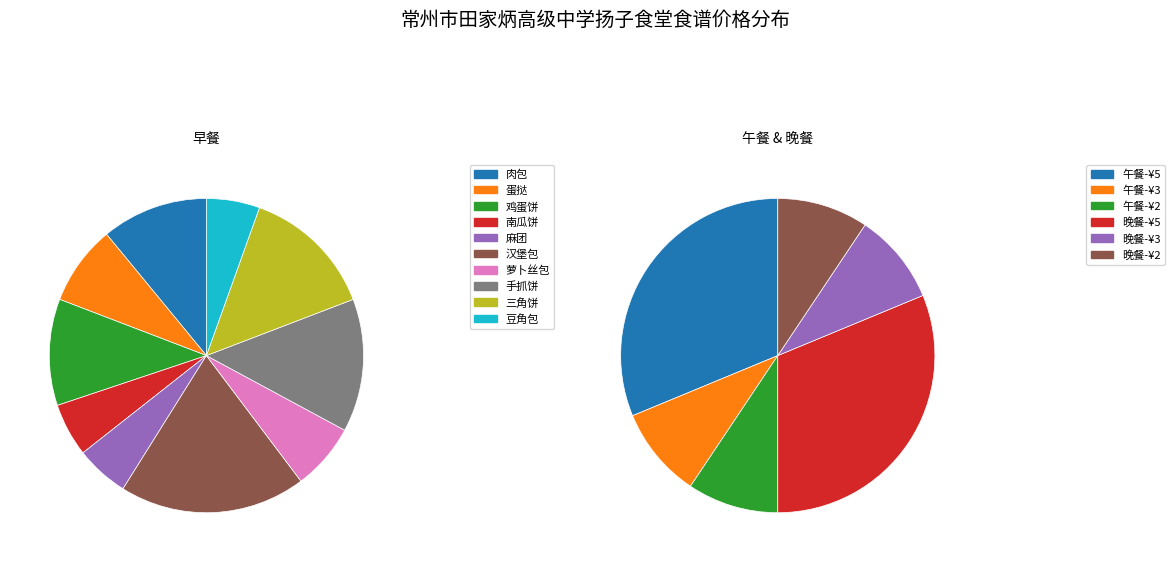

Is there a majority slice in this chart?

No